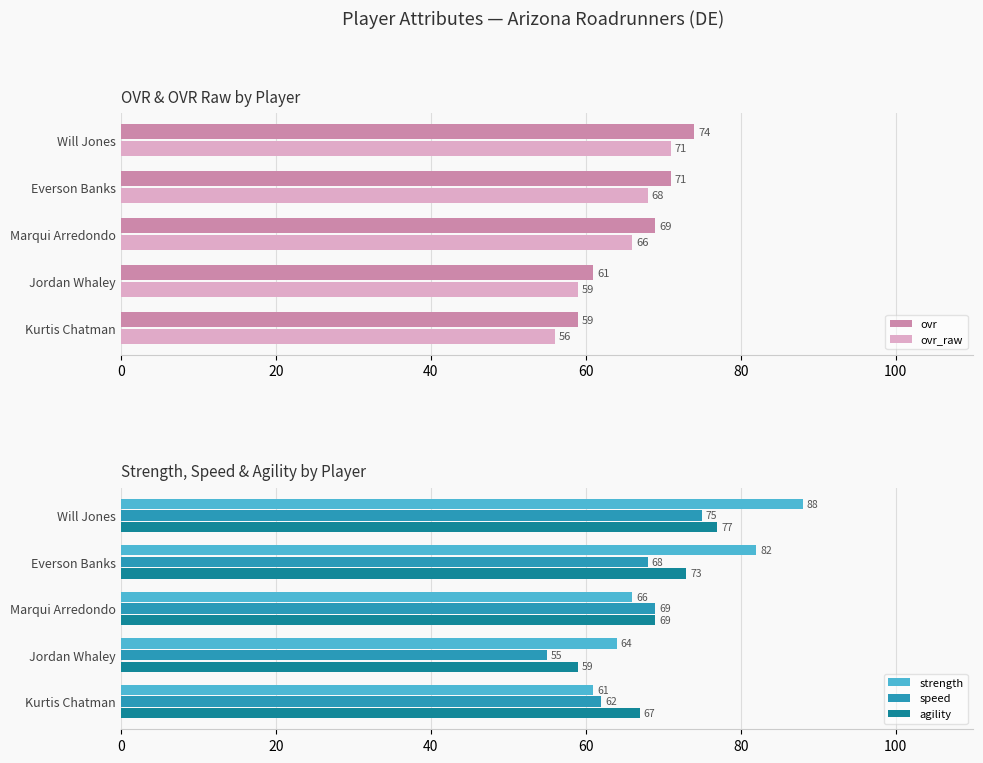

What is the value of the agility bar at the 3rd from the left?

69